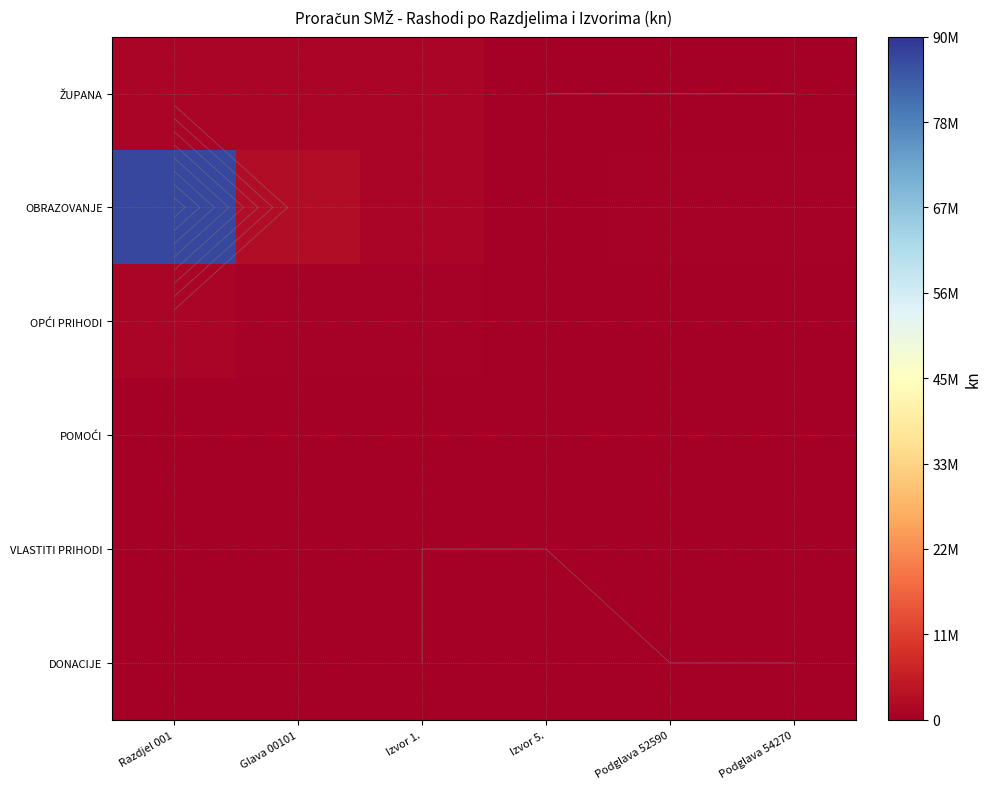

What is the difference between the highest and lowest values at Izvor 1.?

1297112.1